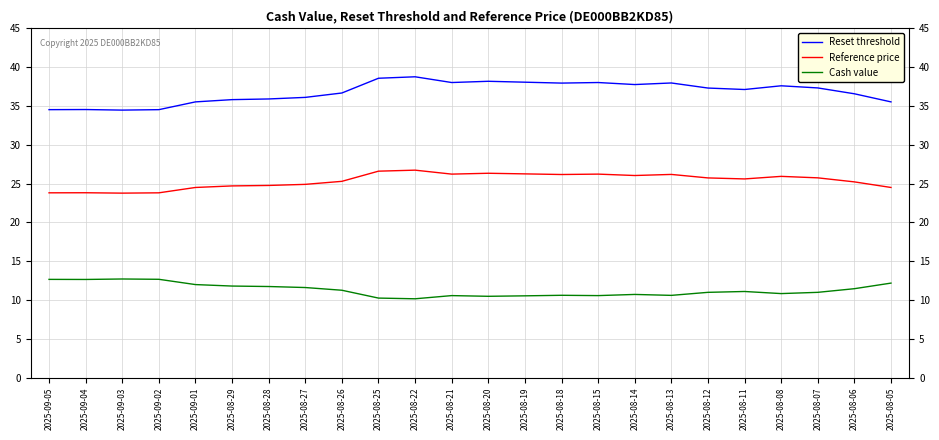

What position from the right is 2025-08-25?

15